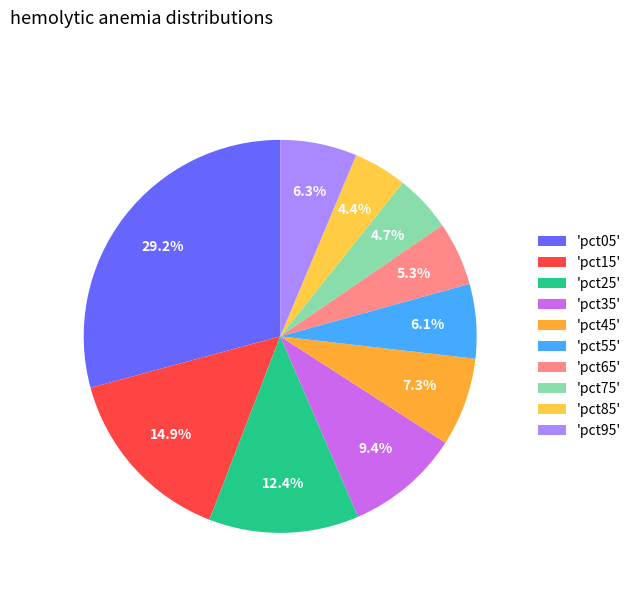

Count the number of slices in the pie.

10